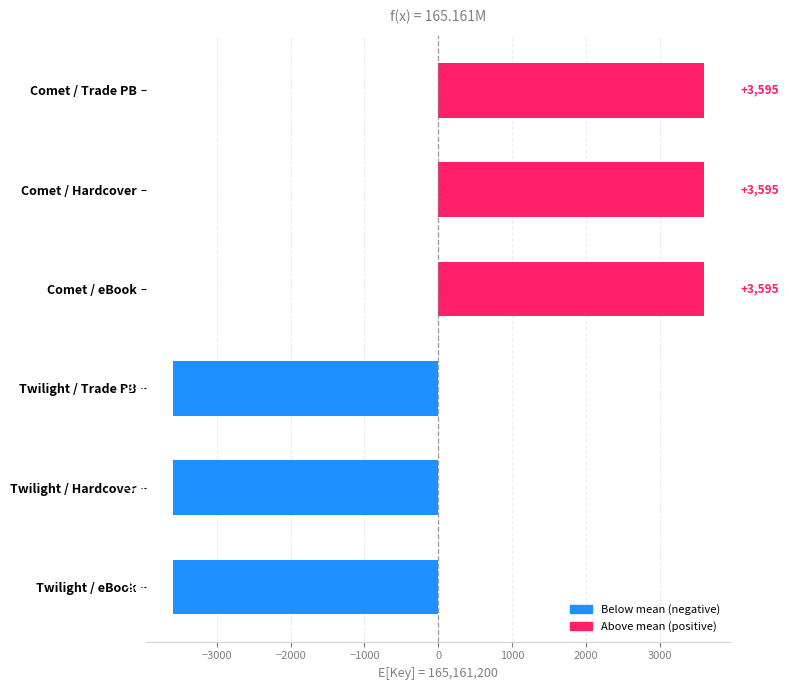

What is the value of the 5th bar from the top?

-3595.5